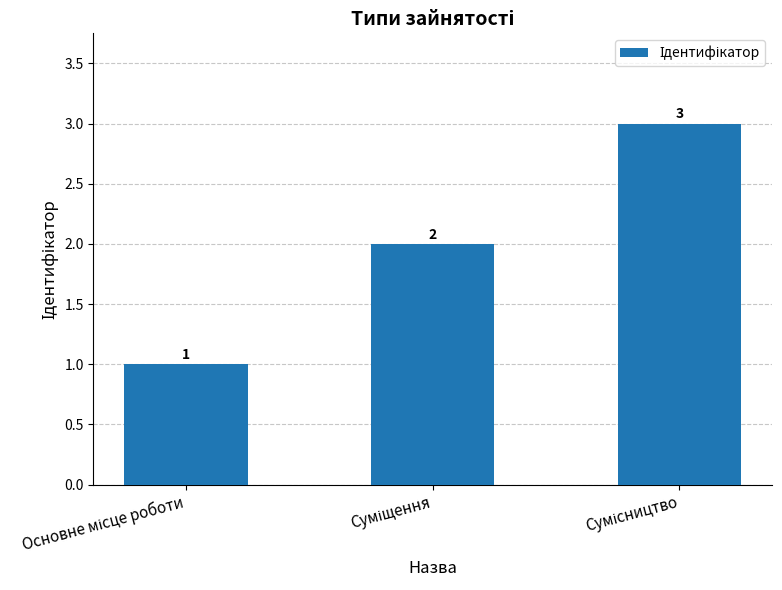

What is the value of the 1st bar from the left?

1